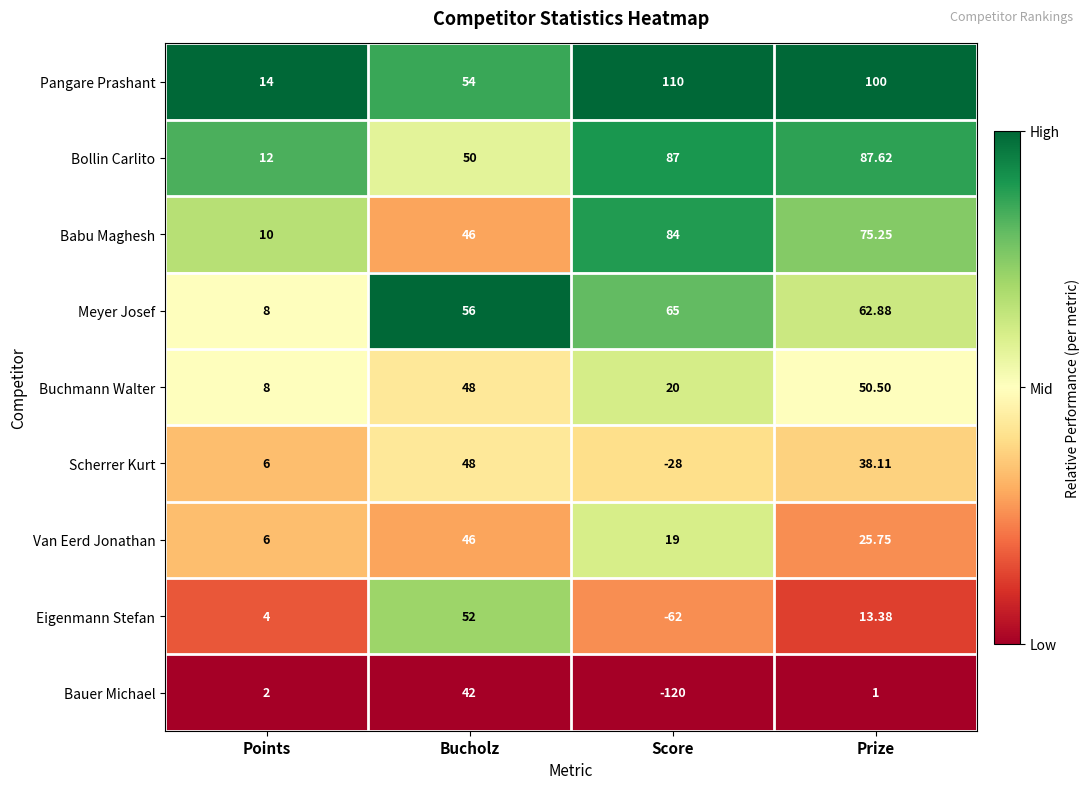

What is the spread (max minus min) of values at Score?

230.0